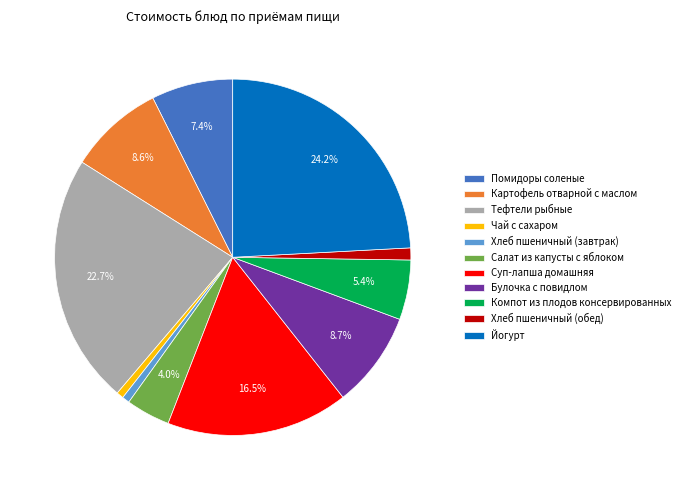

Count the number of slices in the pie.

11